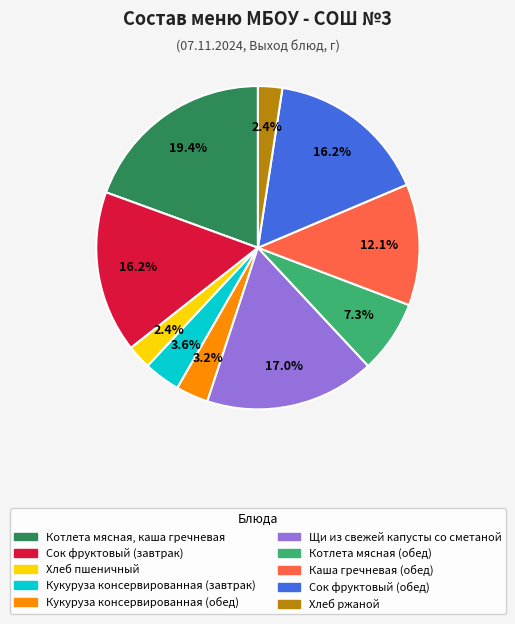

What percentage is the Щи из свежей капусты со сметаной slice, to the nearest percent?

17%